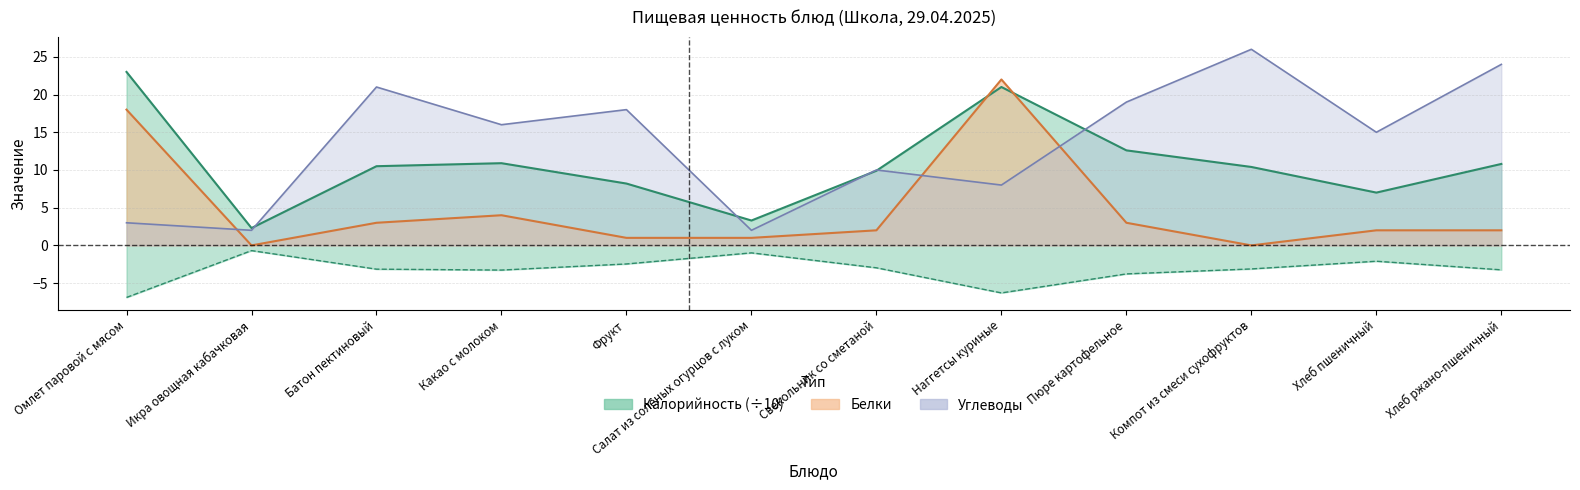

At which category does Калорийность reach its first local peak?

Какао с молоком